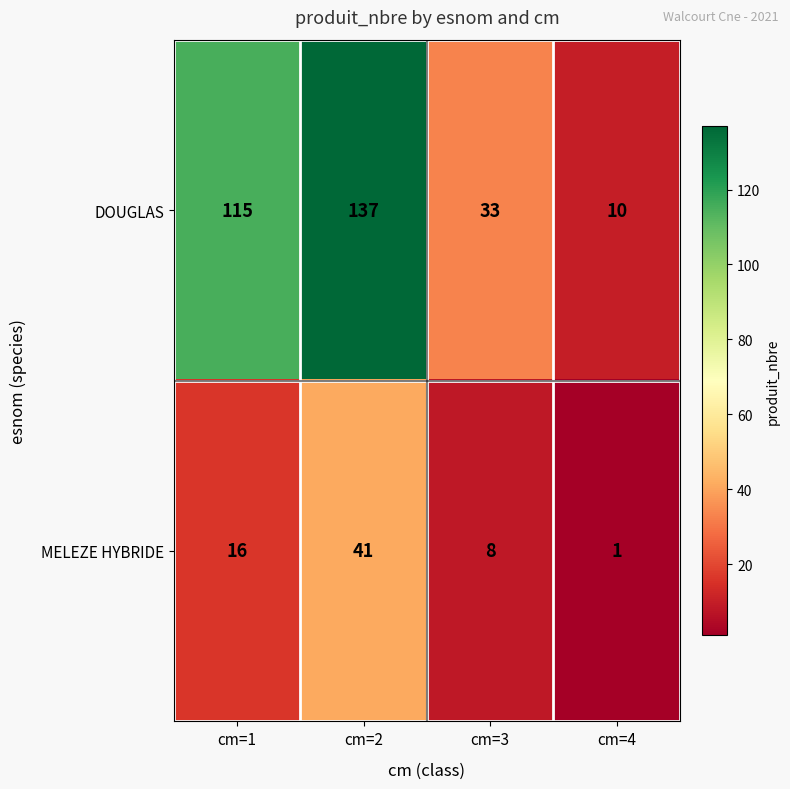

At which category does the chart reach its minimum across all series?

cm=4